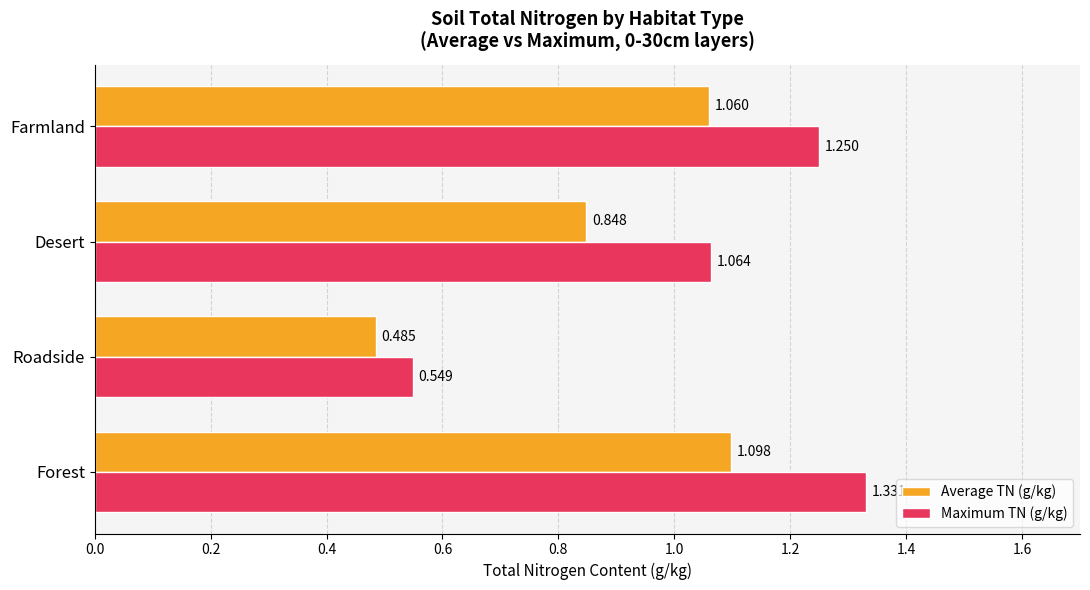

Which series has the largest total across all categories?

Maximum TN (g/kg)